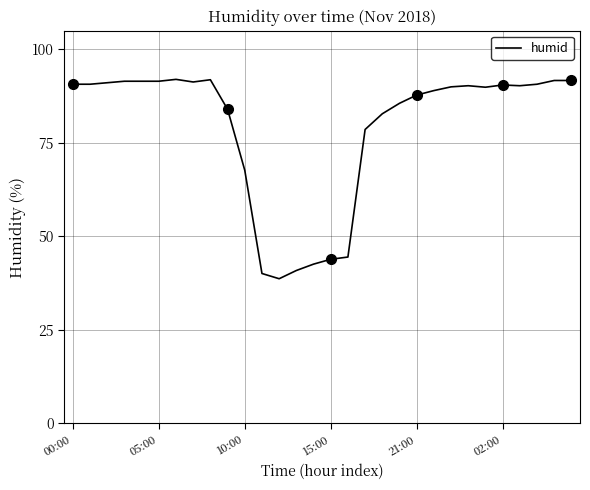

Reading left to right, extract all data points from this chart.

90.7	90.7	91.1	91.5	91.5	91.5	92.0	91.3	91.9	84.0	67.7	40.1	38.7	40.9	42.6	43.9	44.5	78.6	82.8	85.6	87.8	89.0	90.0	90.3	89.9	90.5	90.3	90.7	91.7	91.7